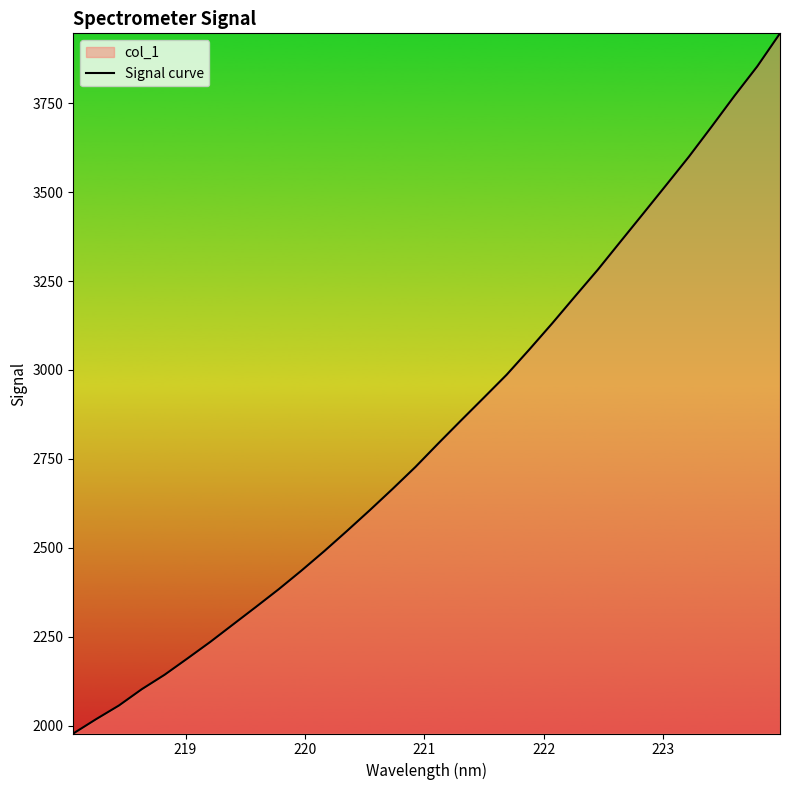

What is the minimum value shown in the chart?

1978.6